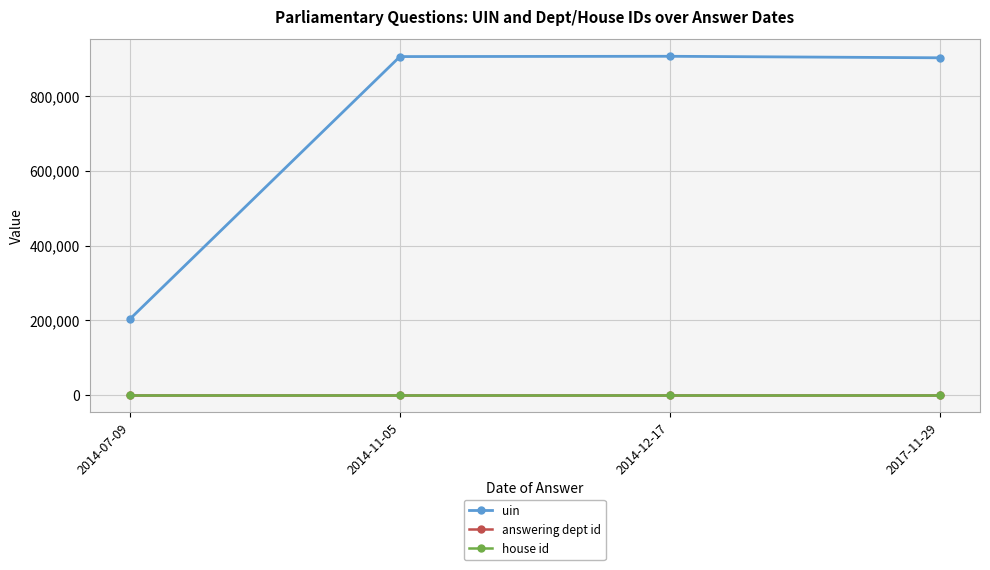

Is it true that uin equals 71758 at 2014-07-09?

False